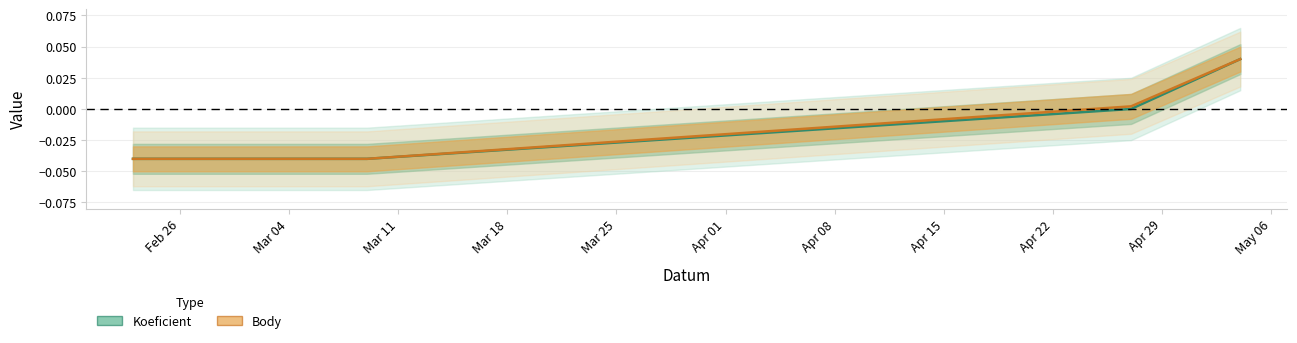

How many distinct data groups are displayed?

2